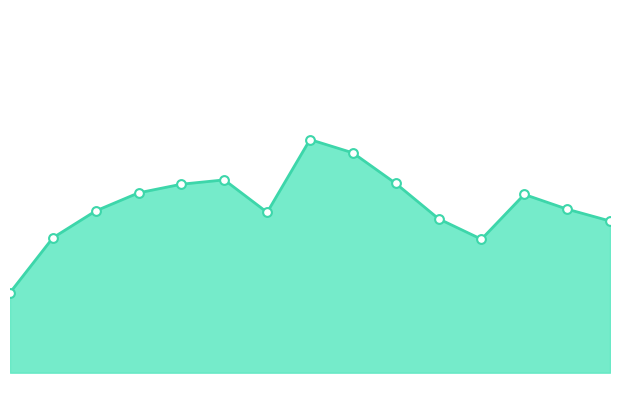

Does the chart have visible grid lines?

No